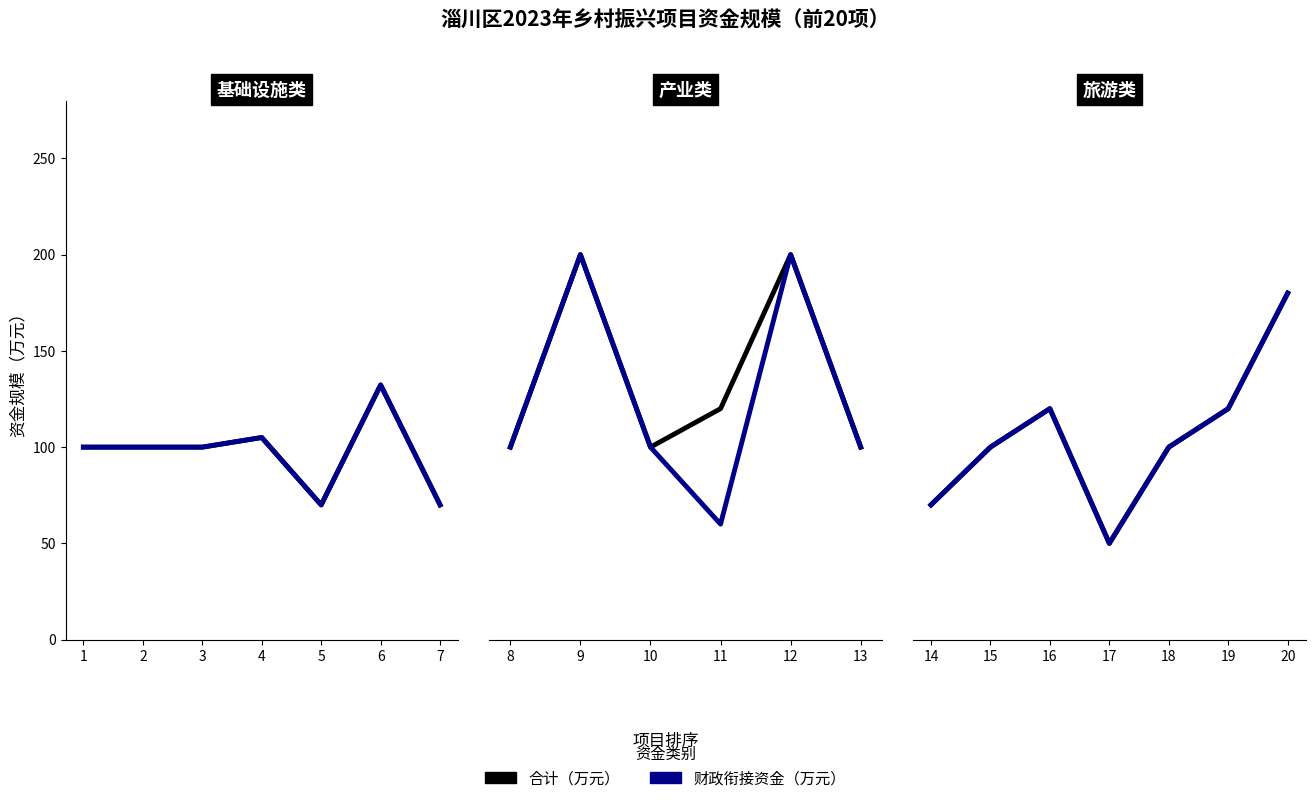

What are all the series names shown in the legend?

合计（万元）, 财政衔接资金（万元）